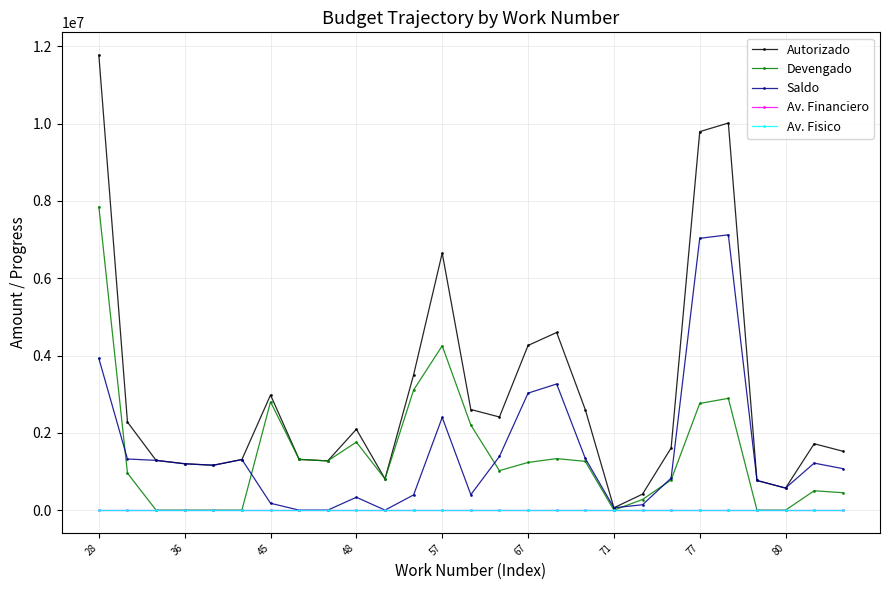

What is the value of the Autorizado point at the 21st from the left?

1608516.5